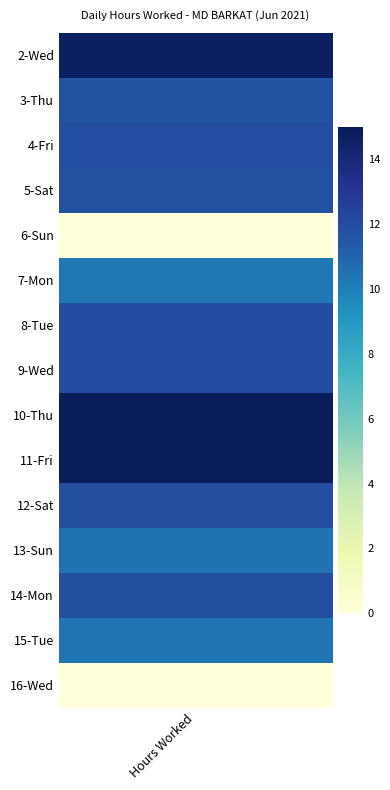

Approximately how many times larger is the value at 10-Thu compared to 5-Sat?

1.3